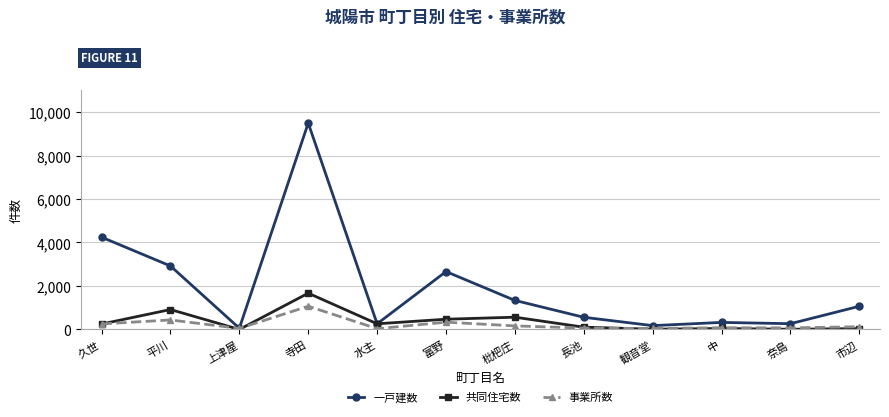

What is the average value of the 共同住宅数 series?

362